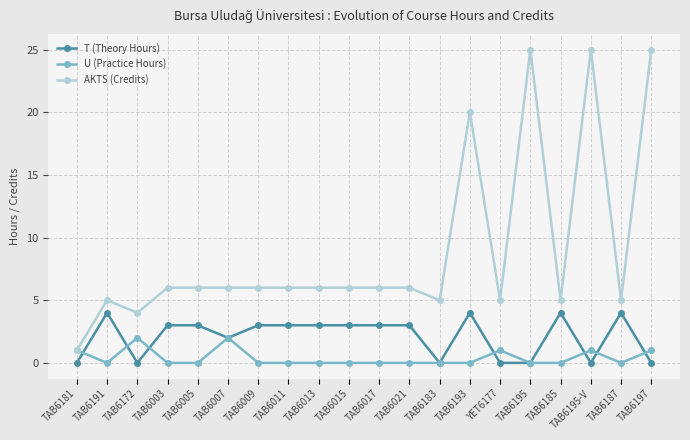

What are all the series names shown in the legend?

T (Theory Hours), U (Practice Hours), AKTS (Credits)